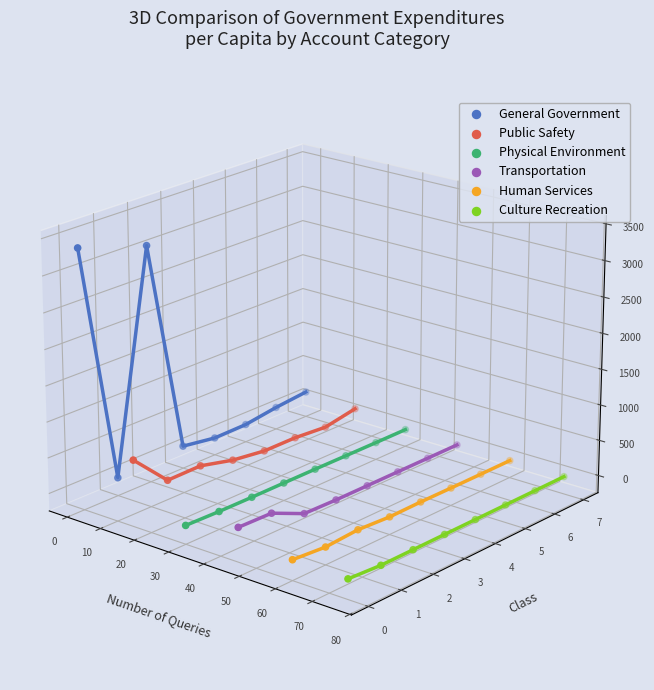

Is the value of General Government at 60 greater than the value of Transportation at 10?

Yes